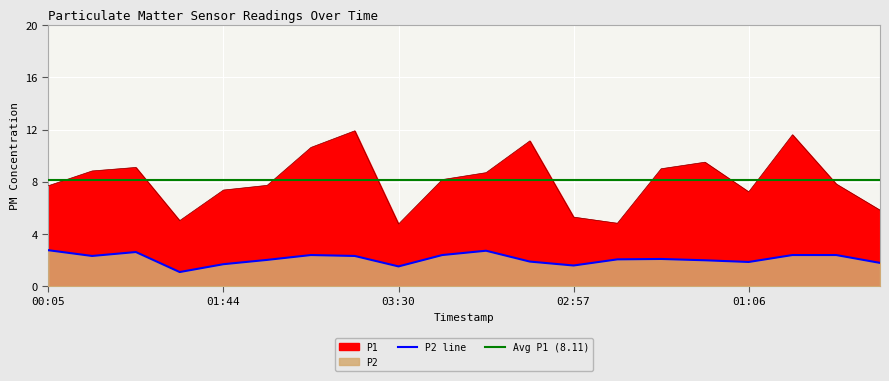

True or false: P1 and P2 cross at least once.

False